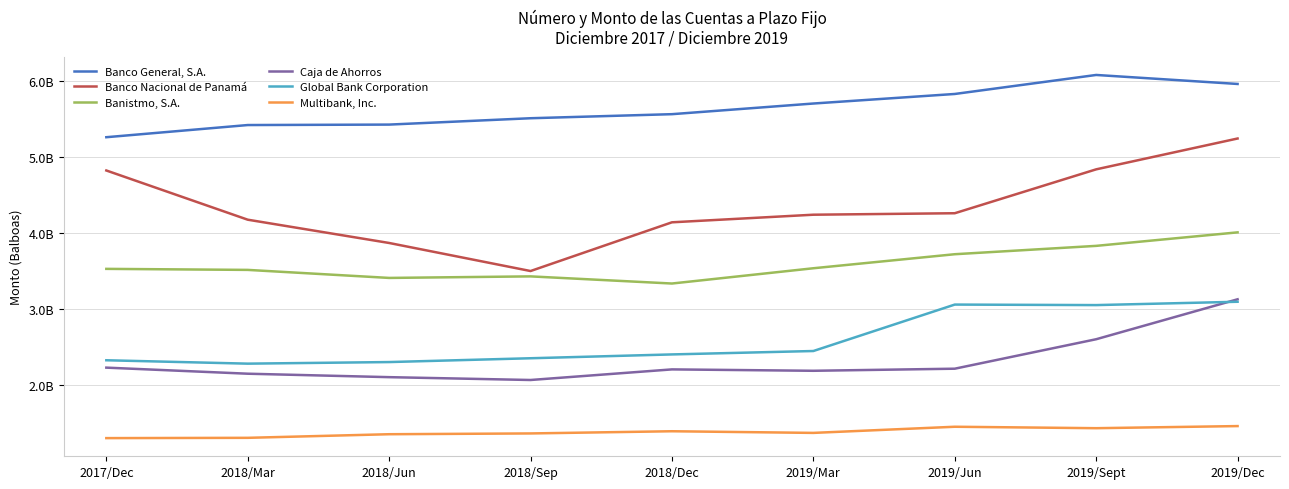

True or false: Global Bank Corporation and Banistmo, S.A. intersect in this chart.

False